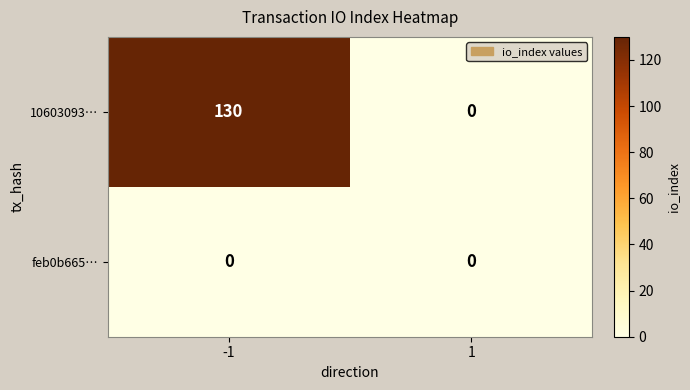

What is the approximate value of 10603093… at -1?

130